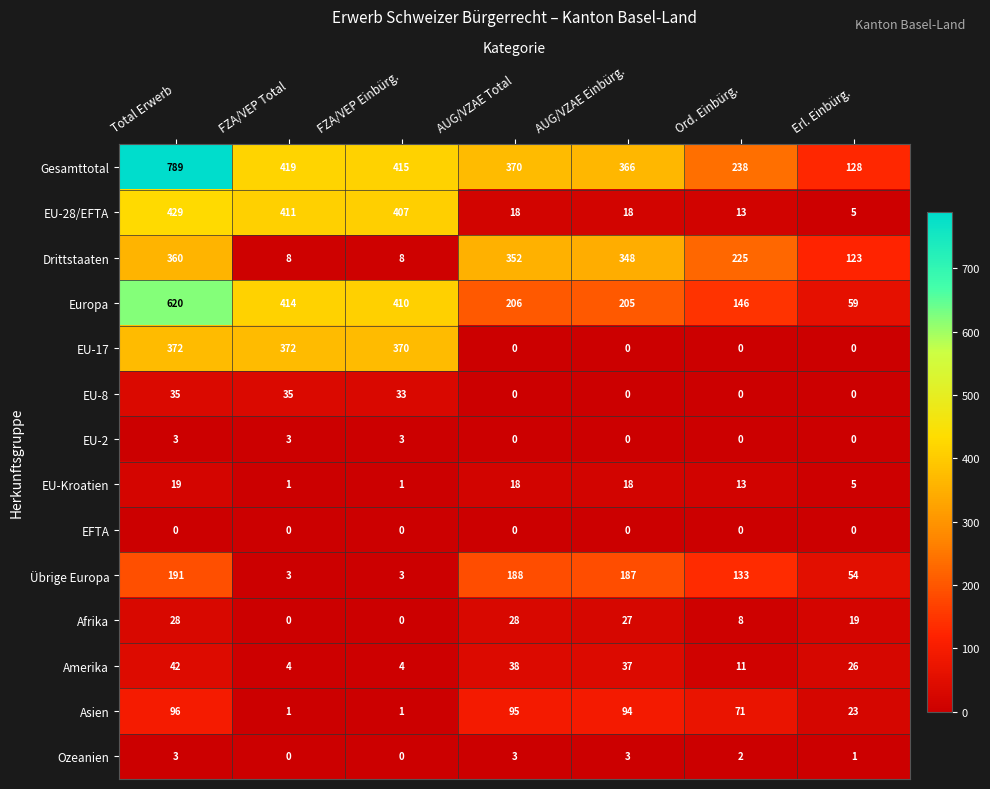

What is the average value of the Übrige Europa series?

108